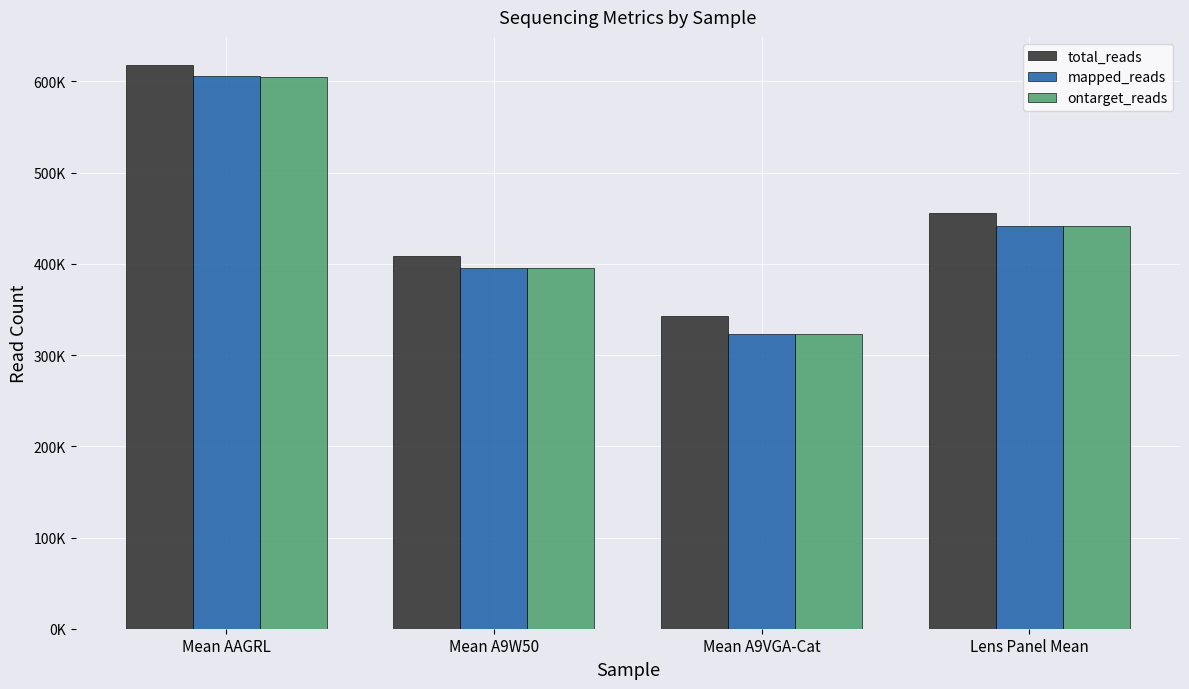

Count the number of categories in the chart.

4